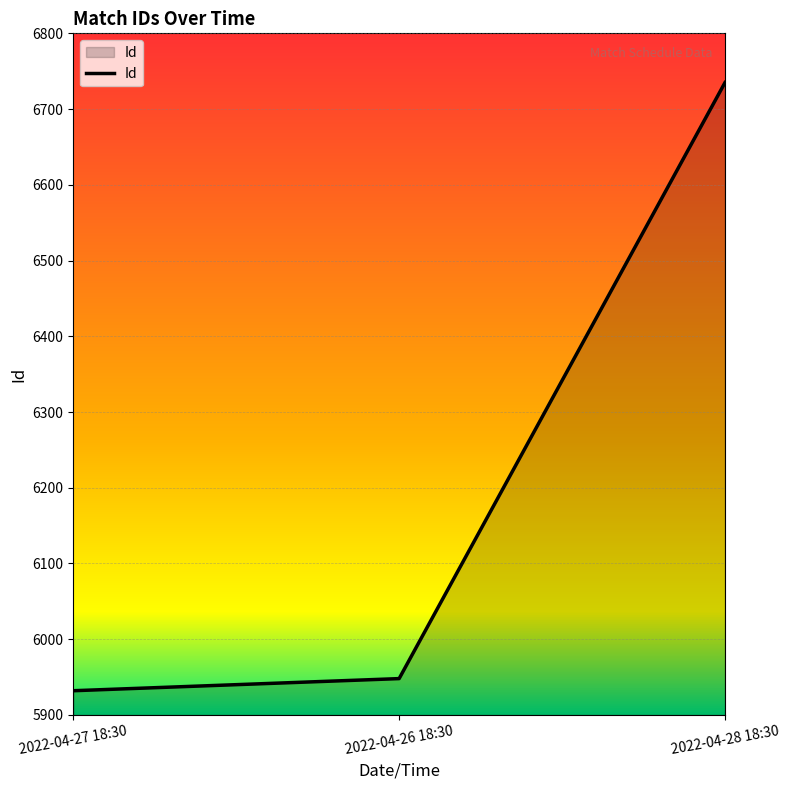

What is the smallest value displayed?

5932